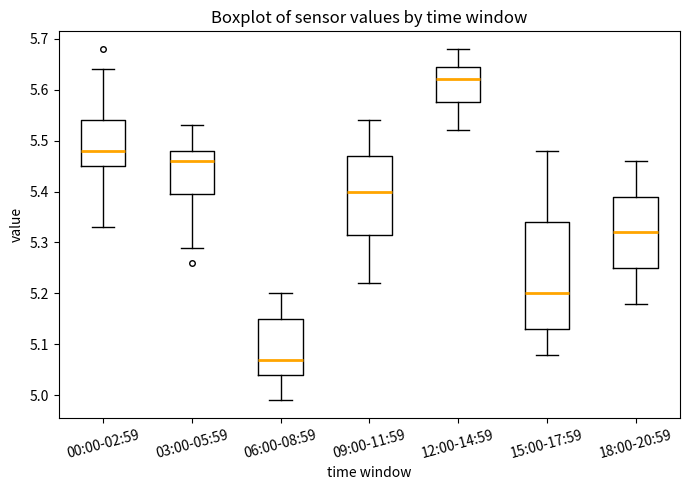

Reading left to right, transcribe this box plot: for each box, give where its median line is, the range the box spans, and where its two whiskers end, as read against the y-axis. The values are not printed on the chart, so give them approximately, as read against the axis.

00:00-02:59: median 5.48, box 5.45 to 5.54, whiskers 5.33 to 5.64
03:00-05:59: median 5.46, box 5.40 to 5.48, whiskers 5.29 to 5.53
06:00-08:59: median 5.07, box 5.04 to 5.15, whiskers 4.99 to 5.20
09:00-11:59: median 5.40, box 5.32 to 5.47, whiskers 5.22 to 5.54
12:00-14:59: median 5.62, box 5.58 to 5.65, whiskers 5.52 to 5.68
15:00-17:59: median 5.20, box 5.13 to 5.34, whiskers 5.08 to 5.48
18:00-20:59: median 5.32, box 5.25 to 5.39, whiskers 5.18 to 5.46